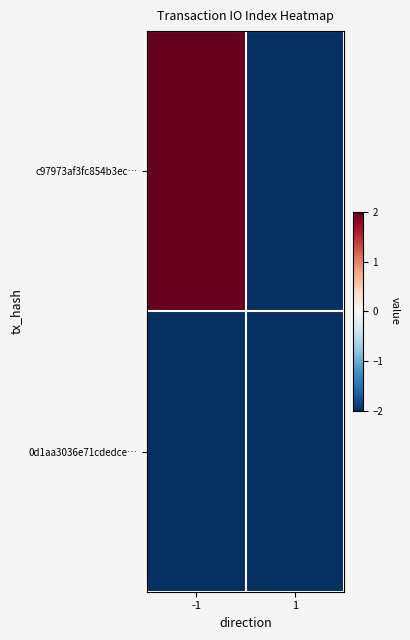

At which category is the sum across all series the highest?

-1